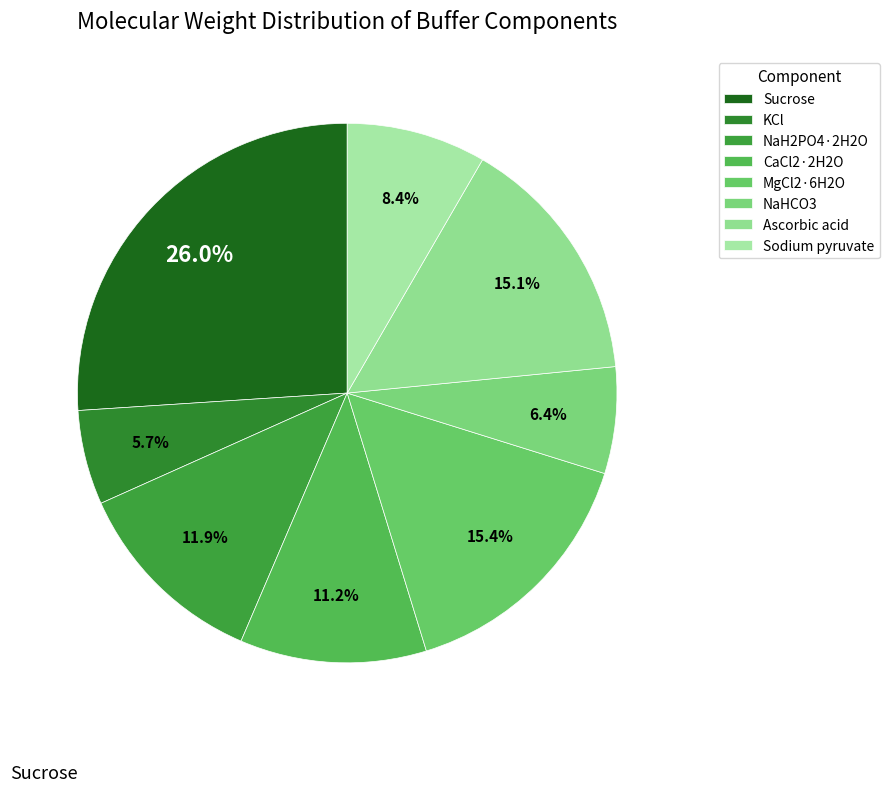

How many segments does this pie chart have?

8